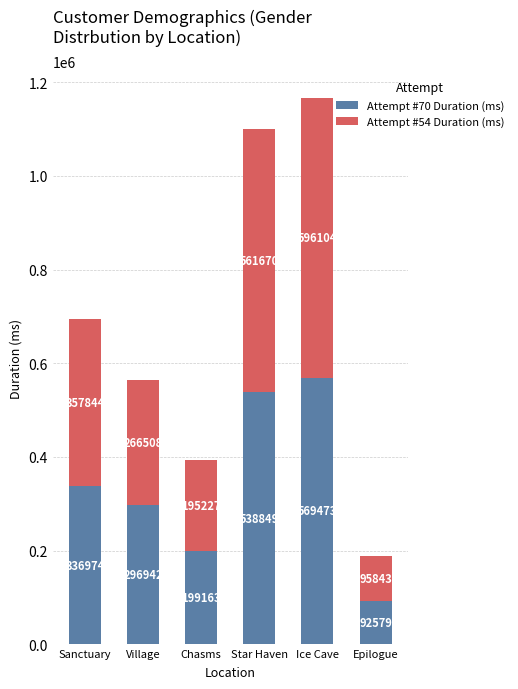

Reading left to right, what are the values for Attempt #70 Duration (ms)?

Sanctuary=336974	Village=296942	Chasms=199163	Star Haven=538849	Ice Cave=569473	Epilogue=92579